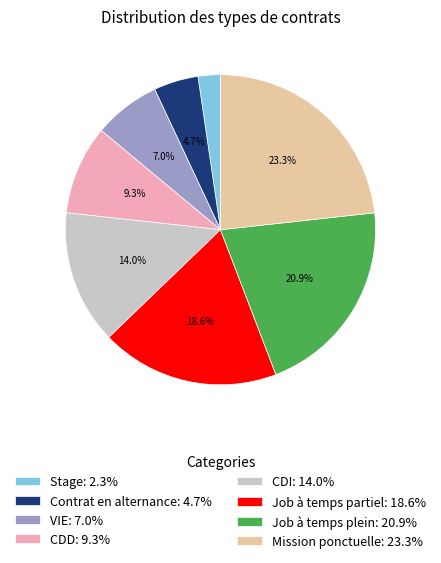

How many segments does this pie chart have?

8